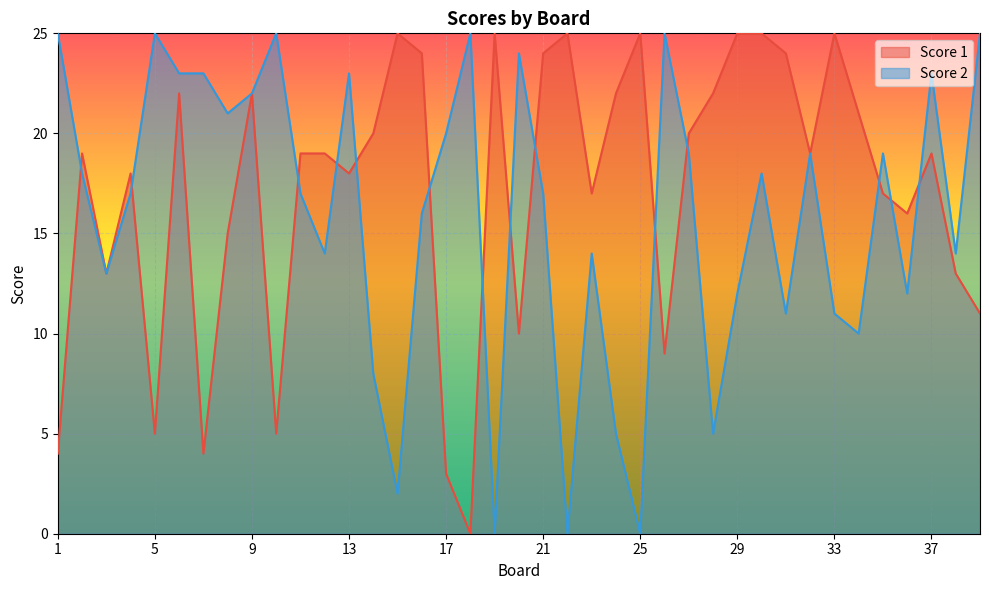

How many values in the Score 1 series are below 19?

17